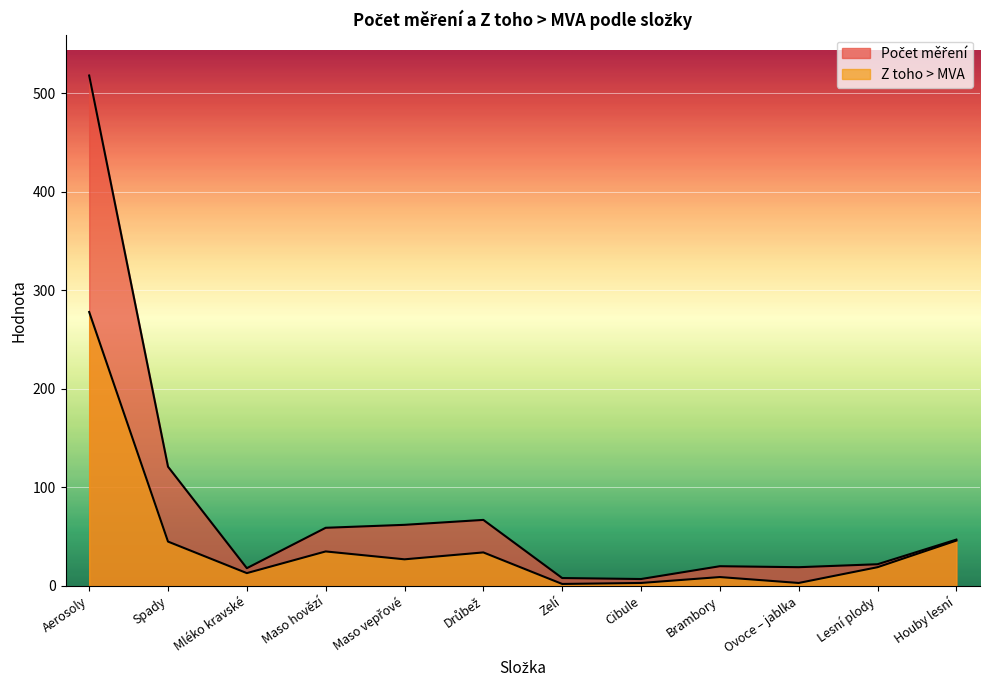

In Z toho > MVA, how many points are higher than both neighbors (excluding endpoints)?

3